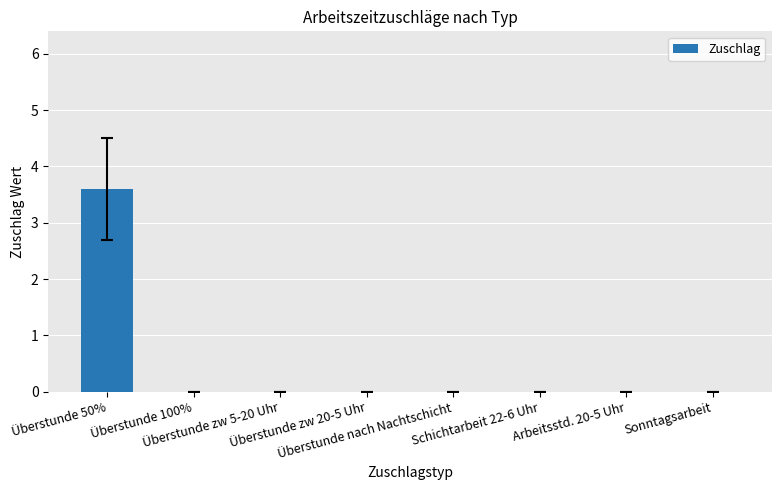

What is the maximum value shown in the chart?

3.6